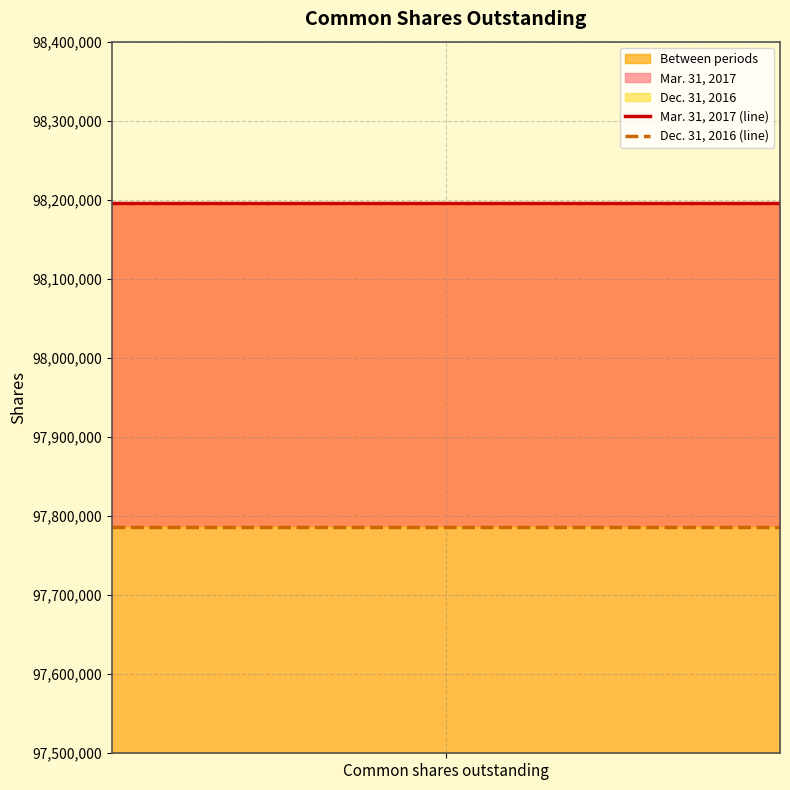

Which category has the highest value across all series?

Common shares outstanding